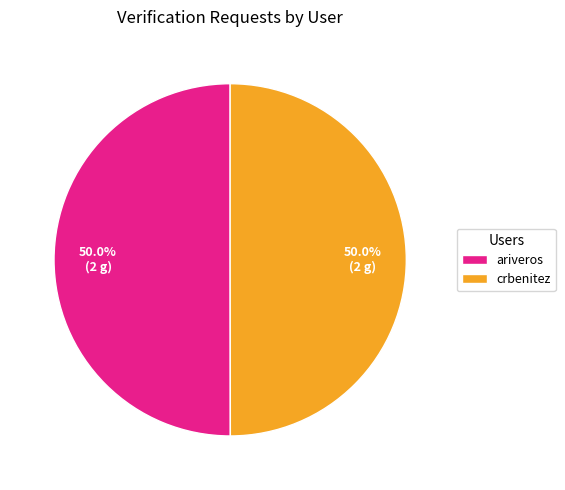

To the nearest percent, what is the average slice percentage?

50%